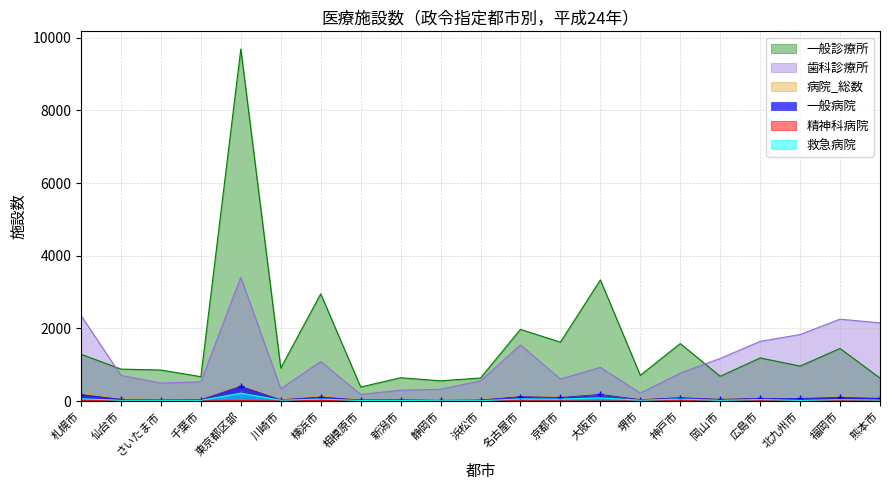

What is the label of the 7th point from the right?

堺市